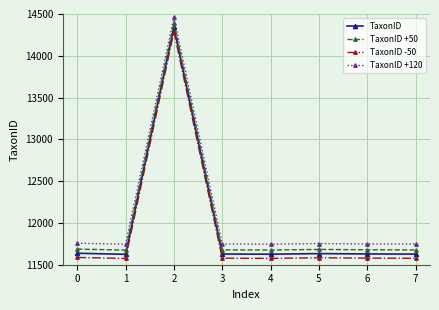

True or false: TaxonID +50 and TaxonID +120 intersect in this chart.

False